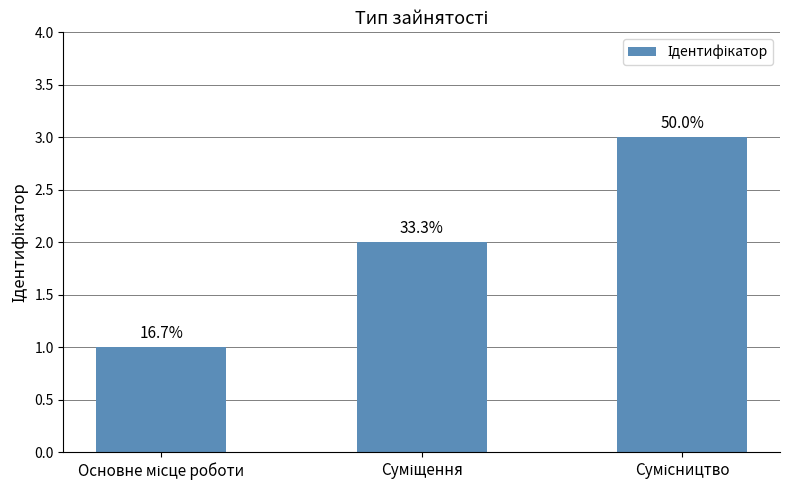

List the labels in order of value, largest first.

Сумісництво, Суміщення, Основне місце роботи